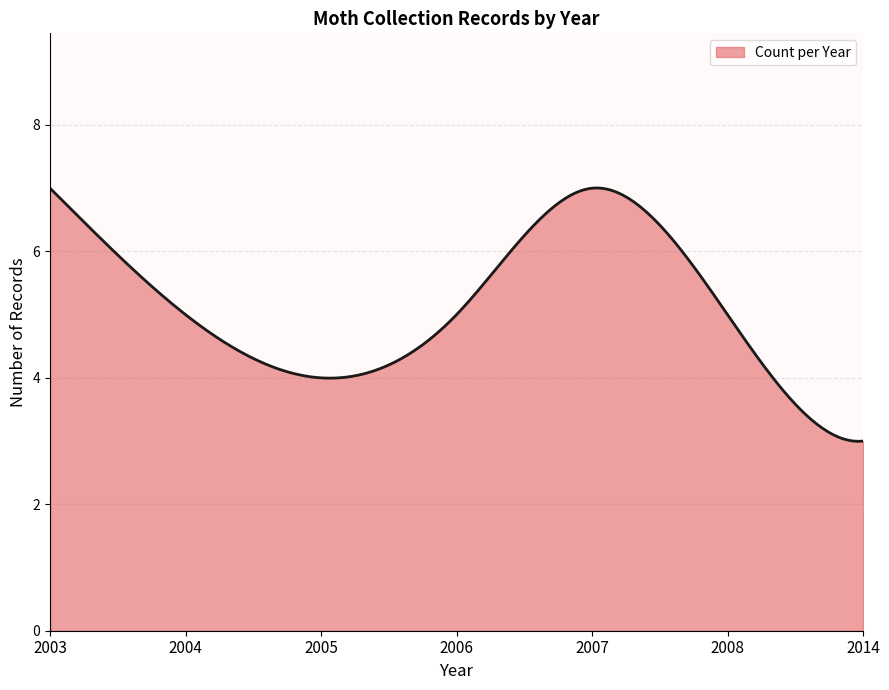

What is the maximum value shown in the chart?

7.0